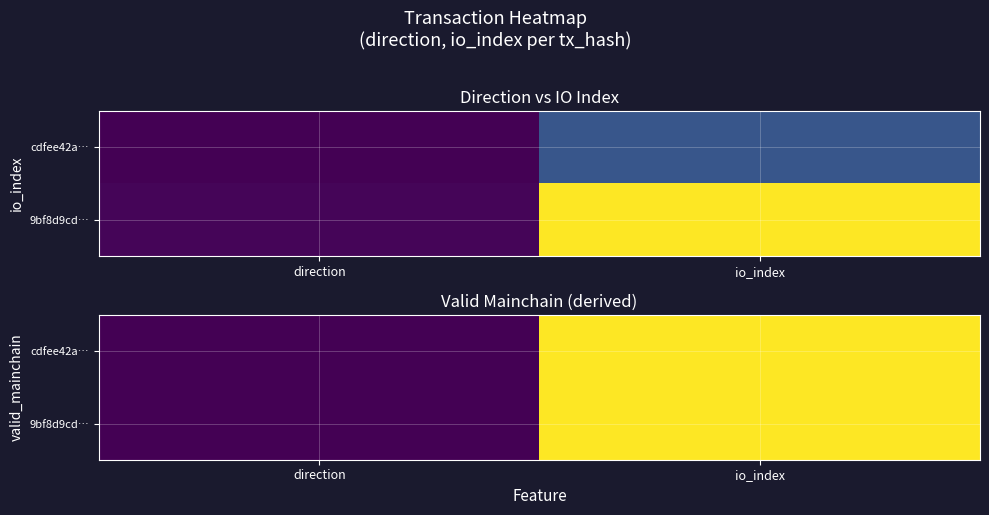

What is the maximum value for cdfee42a…?

7